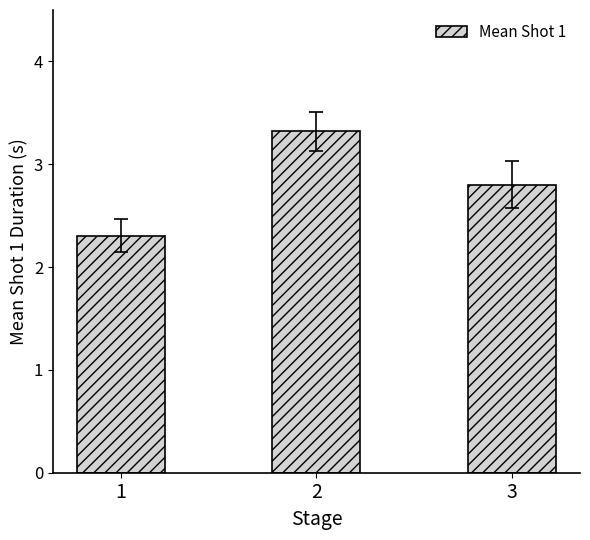

Is it true that the value at 3 is 1.6?

False